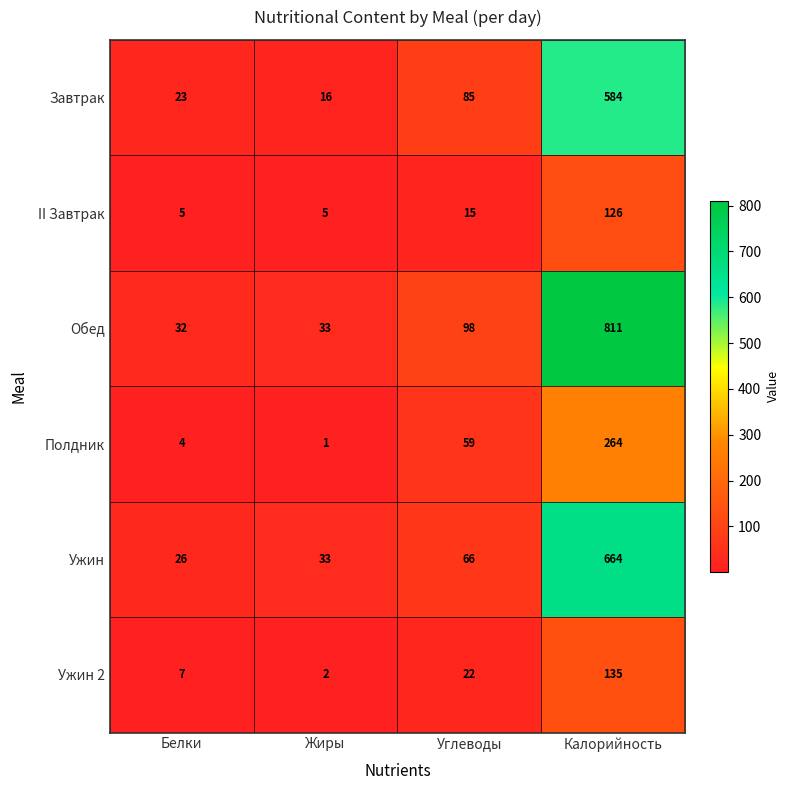

Count the number of data series in this chart.

6